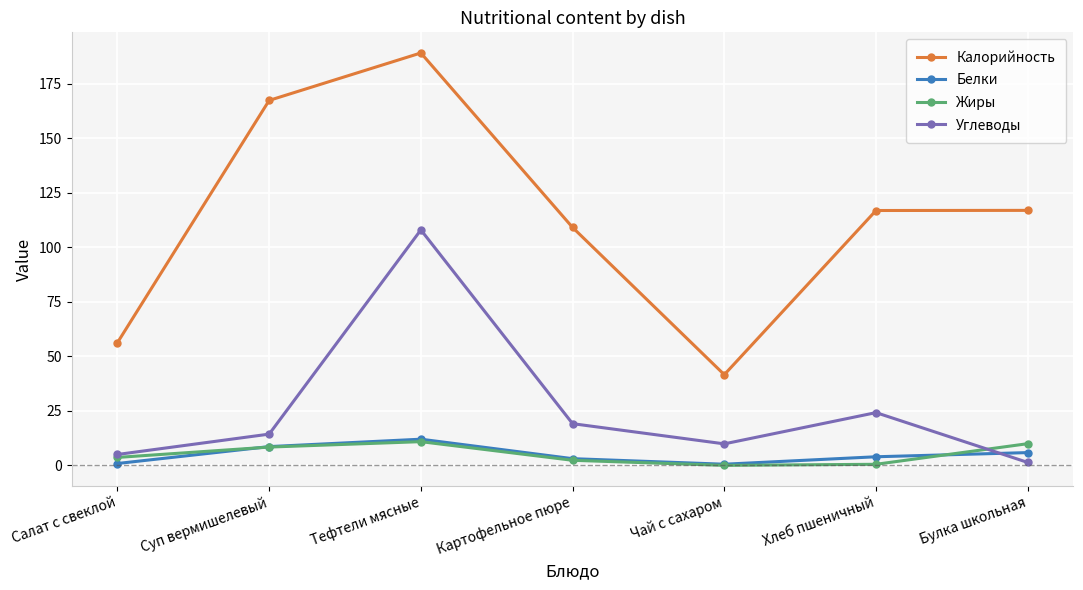

What are all the series names shown in the legend?

Калорийность, Белки, Жиры, Углеводы